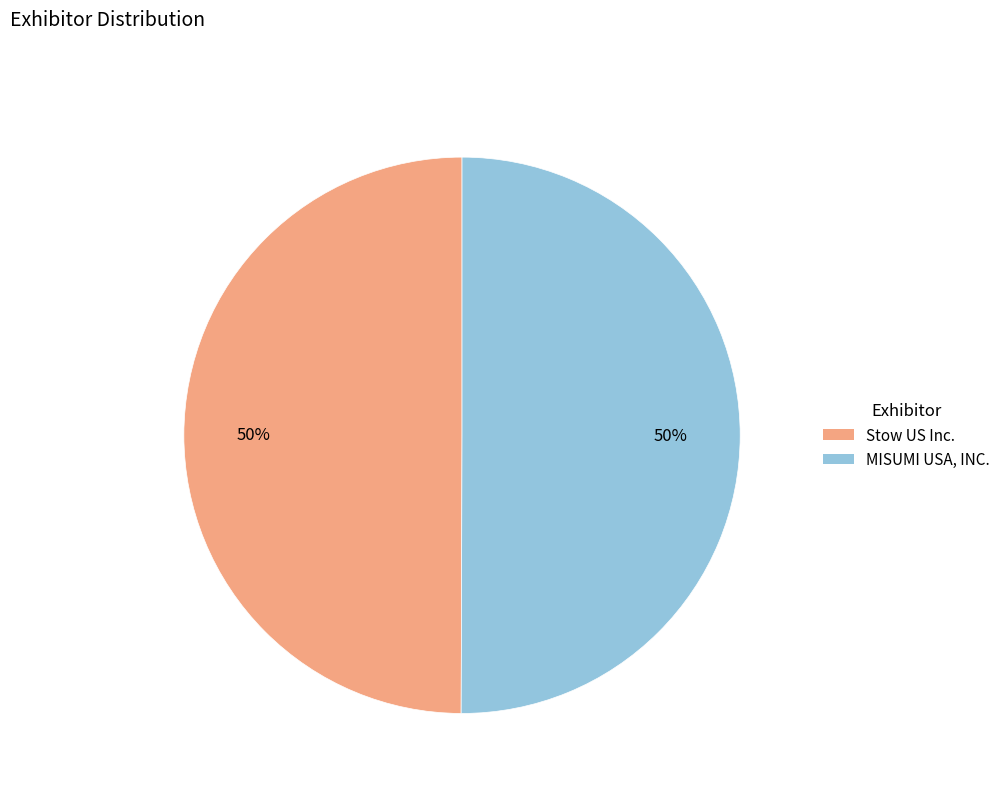

Is it true that MISUMI USA, INC. is 50% of the pie?

True